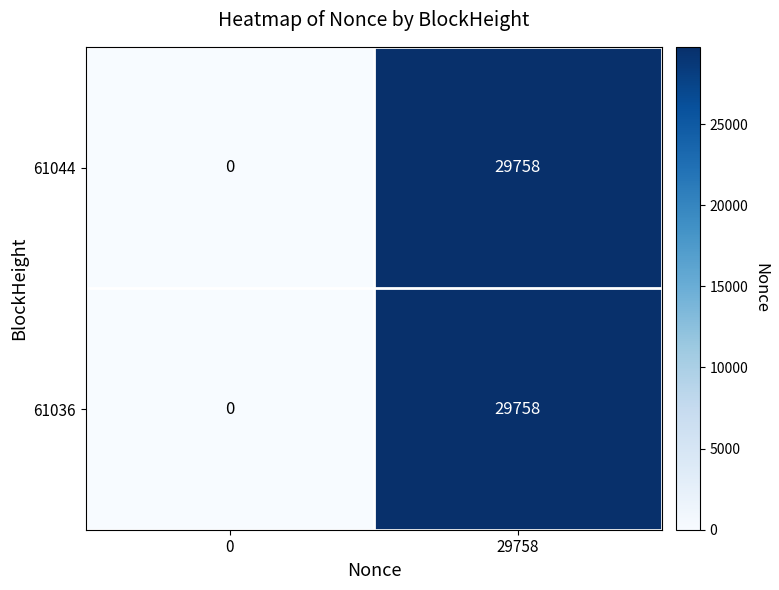

What value does the 61036 series have at 29758, to the nearest 50?

29750